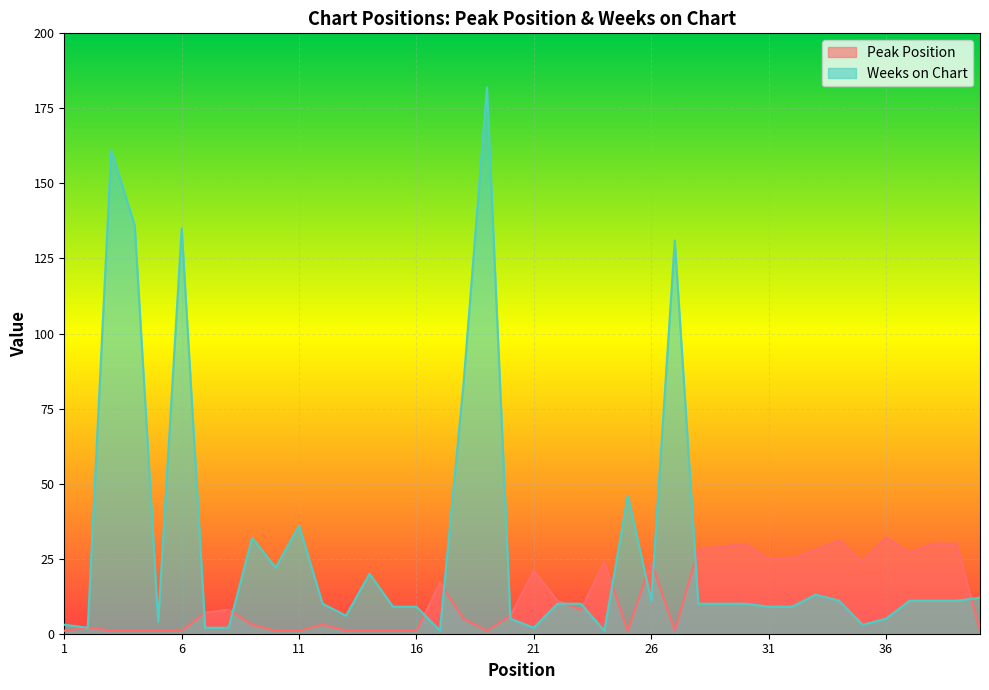

What is the greatest value displayed?

182